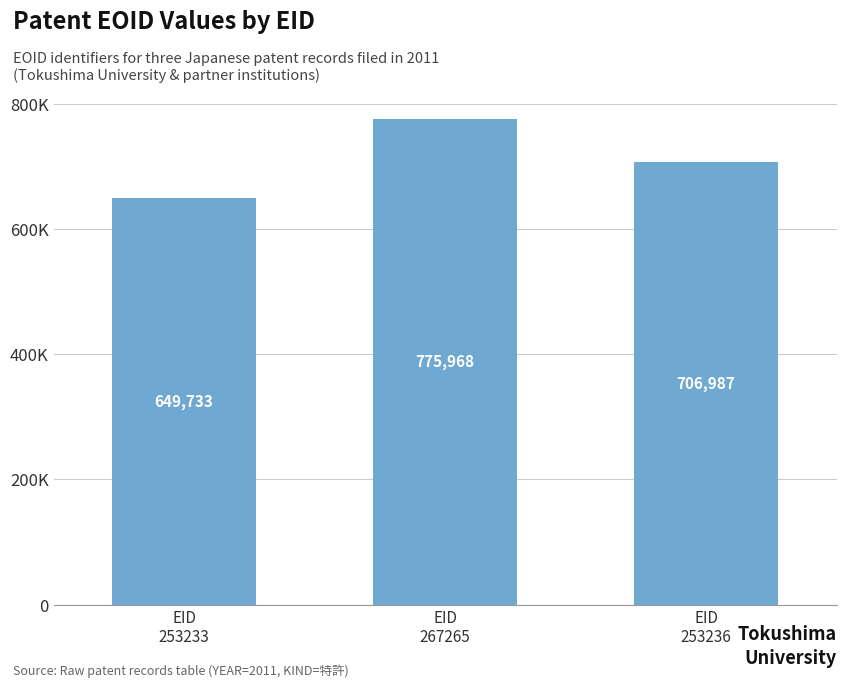

Which label corresponds to the largest value in the chart?

EID
267265